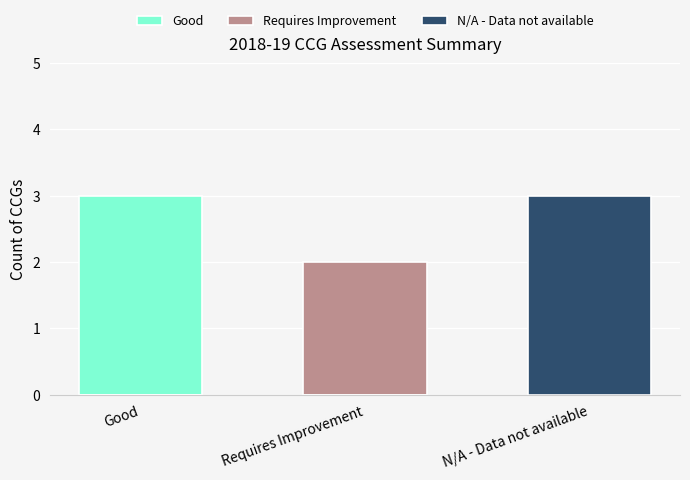

What is the spread (max minus min) of values at Requires Improvement?

2